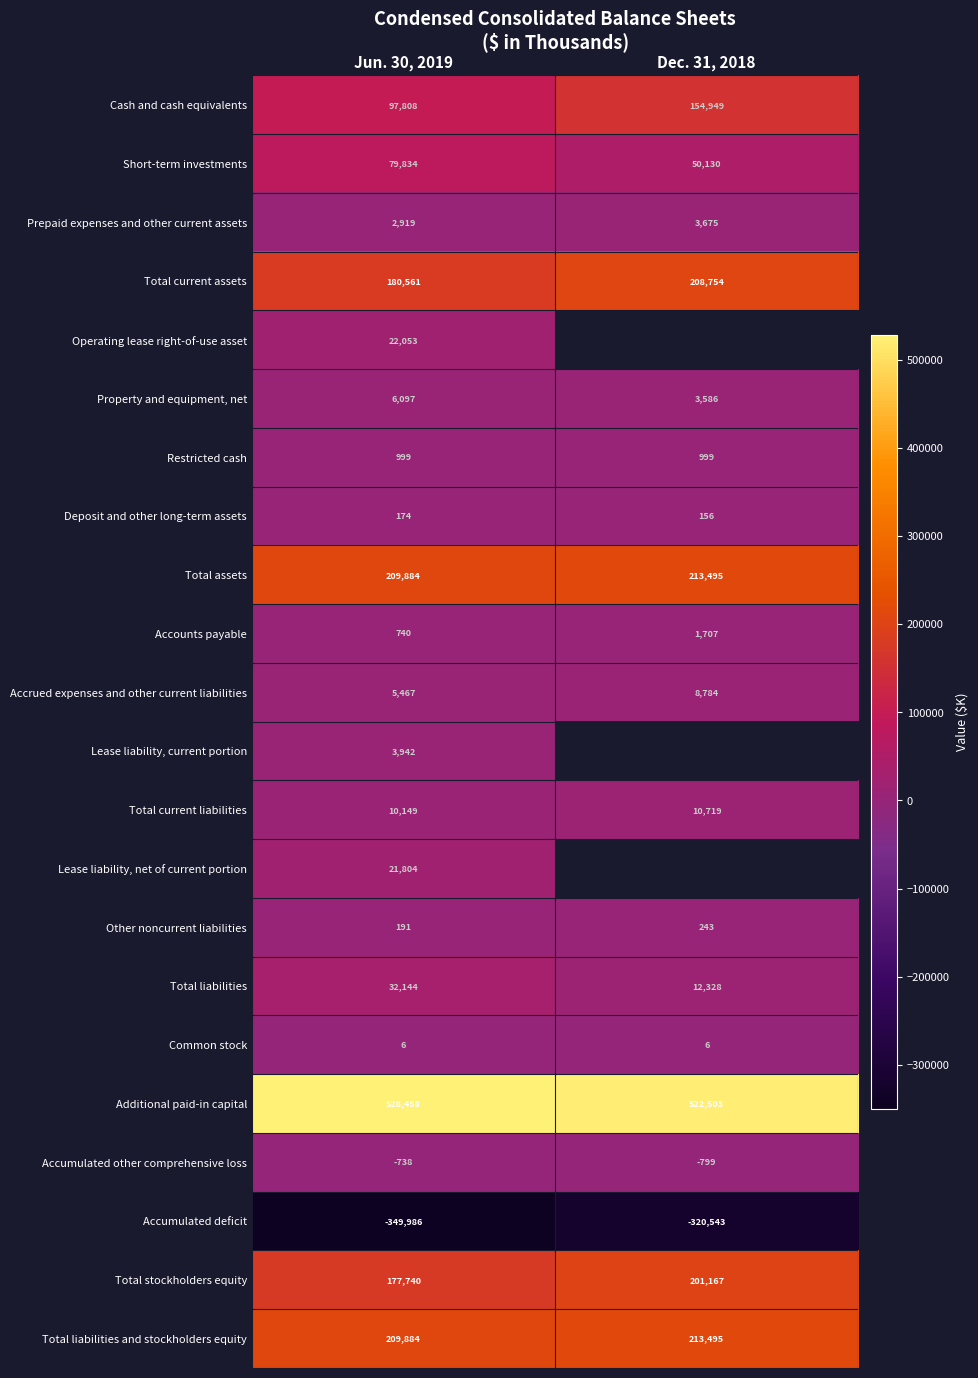

The value of Additional paid-in capital at Jun. 30, 2019 is 760830.3. True or false?

False